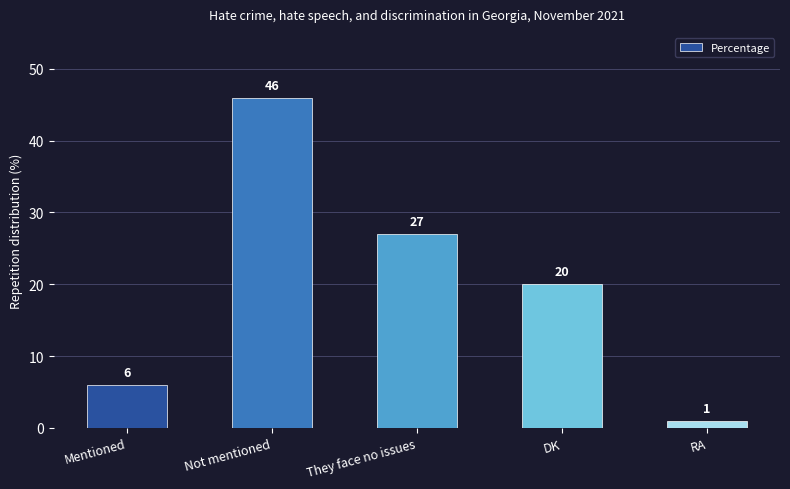

What is the difference between the maximum and minimum values?

45